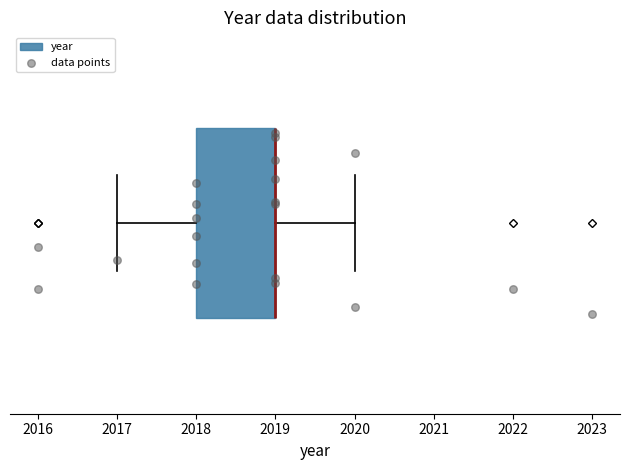

Read this box plot against the x-axis: the position of the median line, the range covered by the box, and the ends of both whiskers. The values are not printed on the chart, so give them approximately, as read against the axis.

median 2019 (drawn on the box's right edge), box 2018 to 2019, whiskers 2017 to 2020